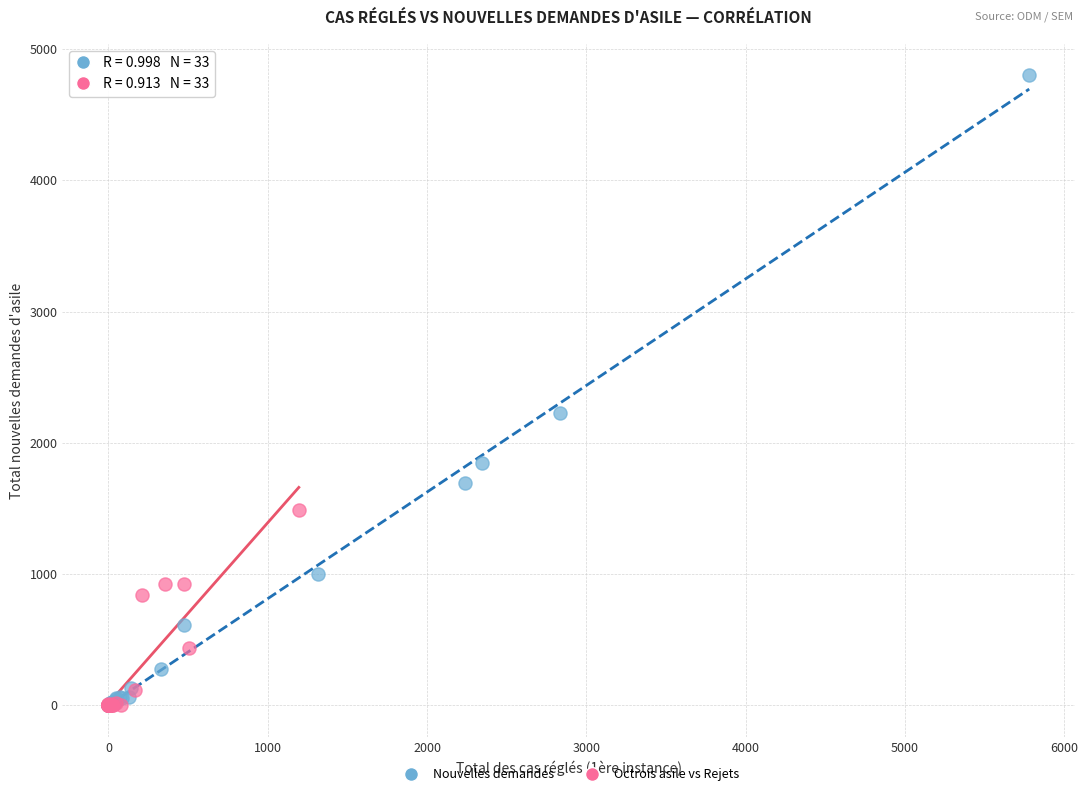

Which series has the largest Y range (max minus min)?

Nouvelles demandes